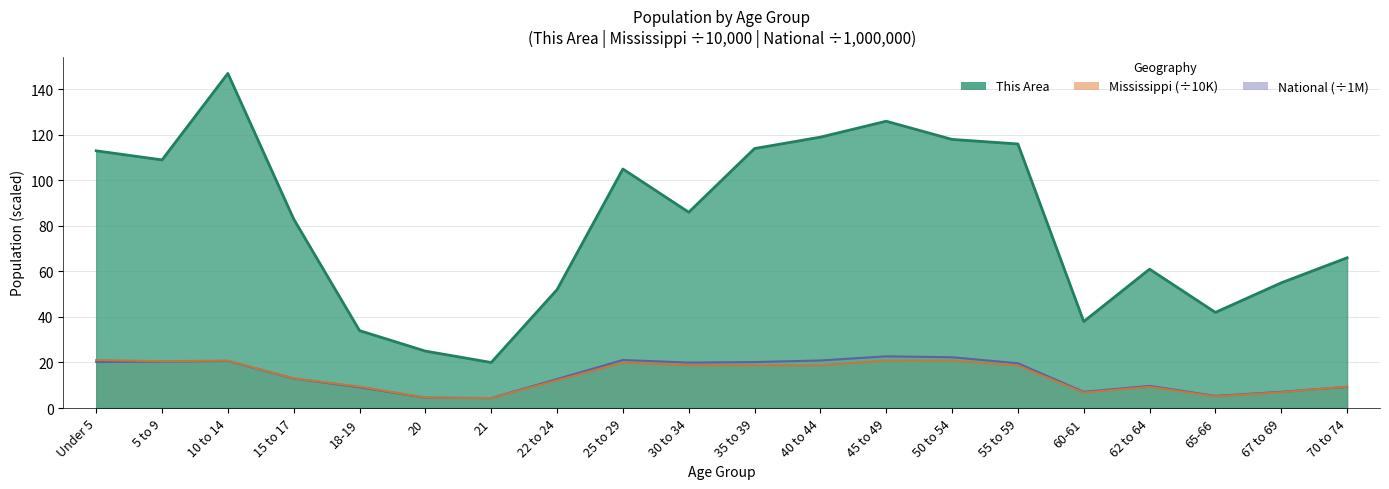

At how many categories does at least one series exceed 30?

18